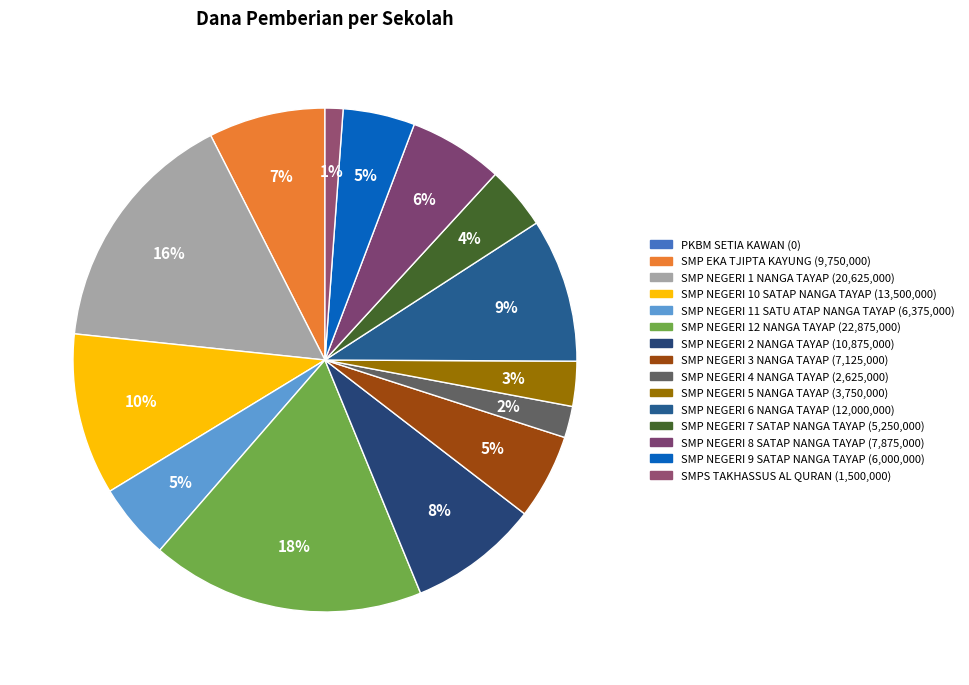

How many segments does this pie chart have?

15